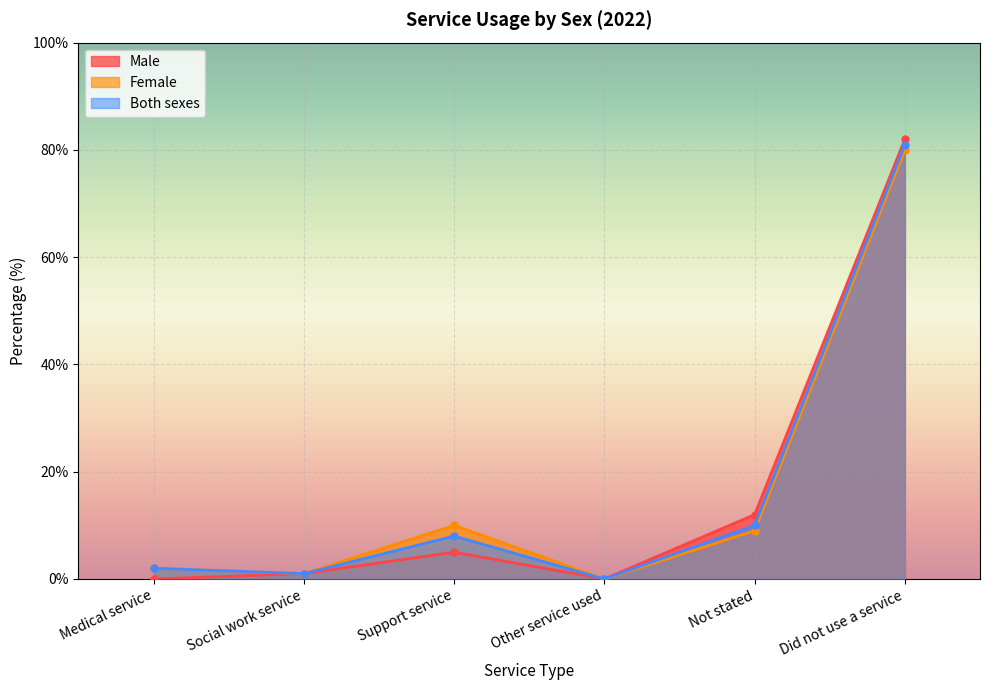

True or false: Male and Both sexes intersect in this chart.

False